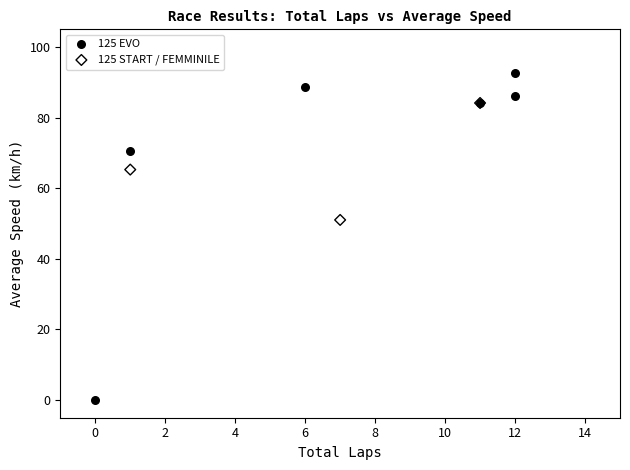

Which series contains the highest Y value?

125 EVO